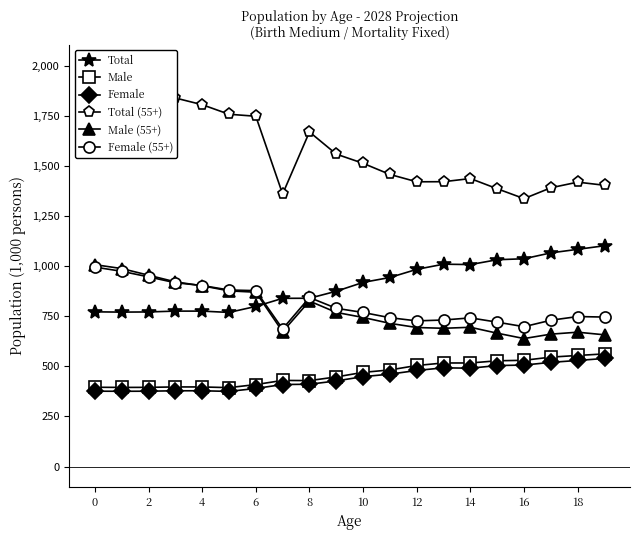

At which label is Female (55+) closest to 840?

8